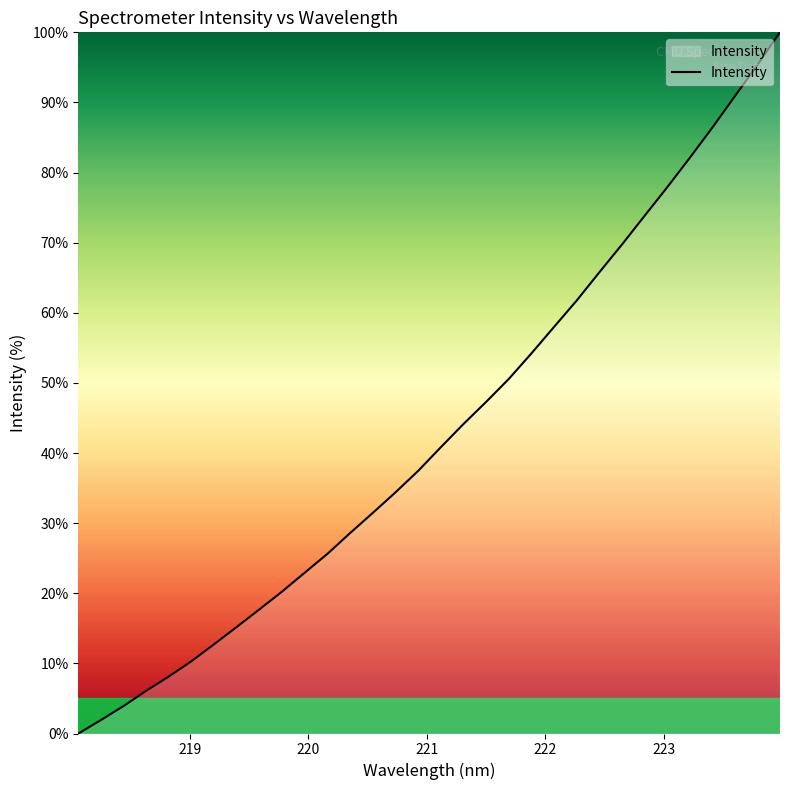

What is the maximum value shown in the chart?

100.0